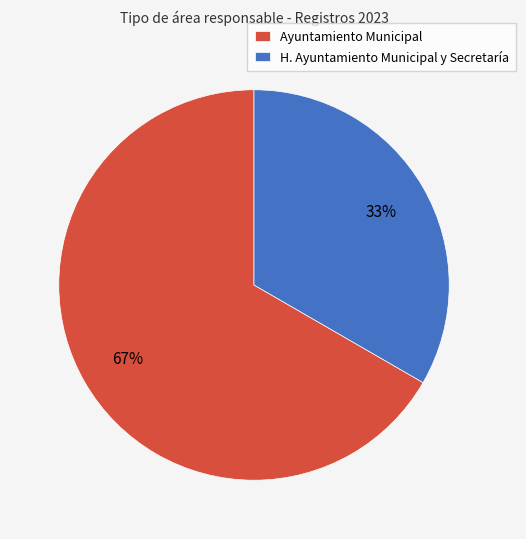

Combined, do H. Ayuntamiento Municipal y Secretaría and Ayuntamiento Municipal account for over 50%?

Yes